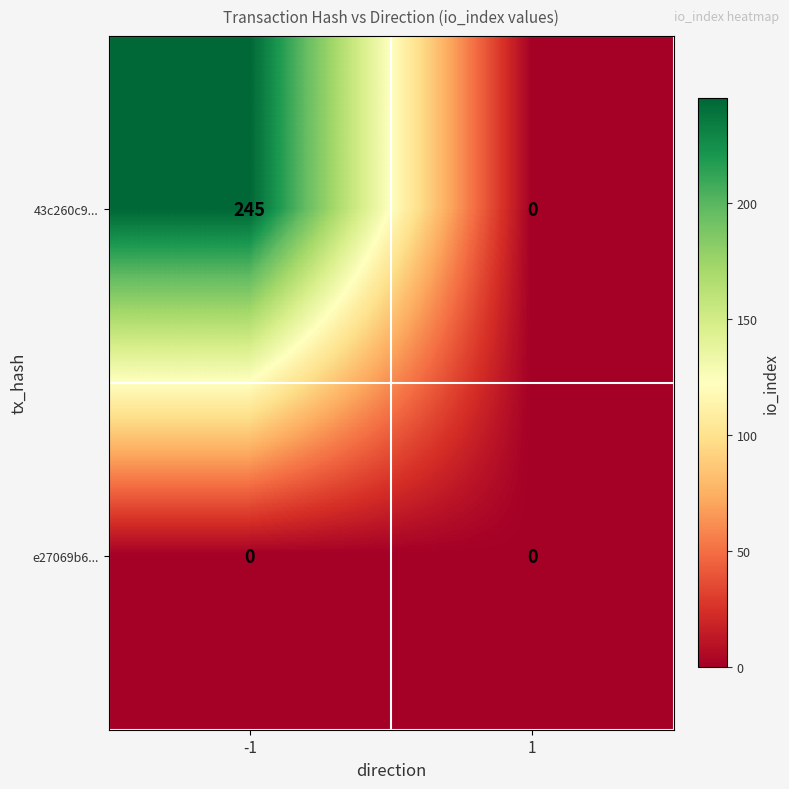

Which series has the largest range (max minus min)?

43c260c9...